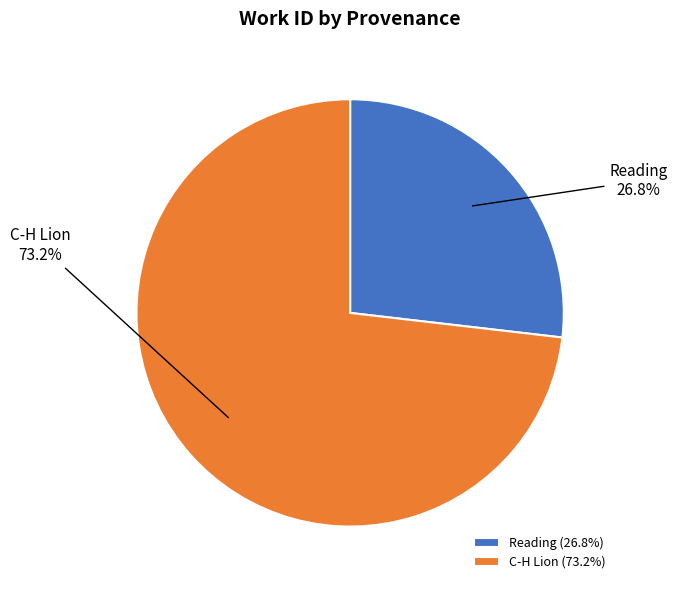

Is there any slice that represents more than half of the pie?

Yes